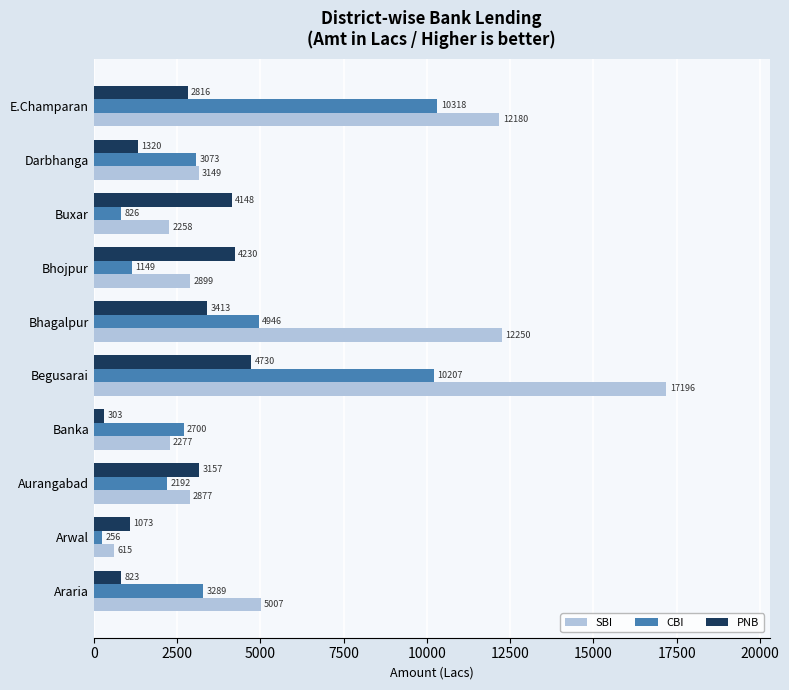

The value of SBI at E.Champaran is 7625.6. True or false?

False